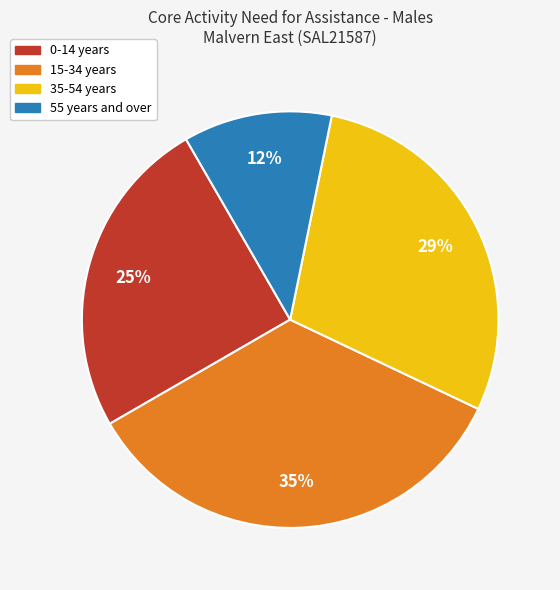

Does any single category account for the majority?

No